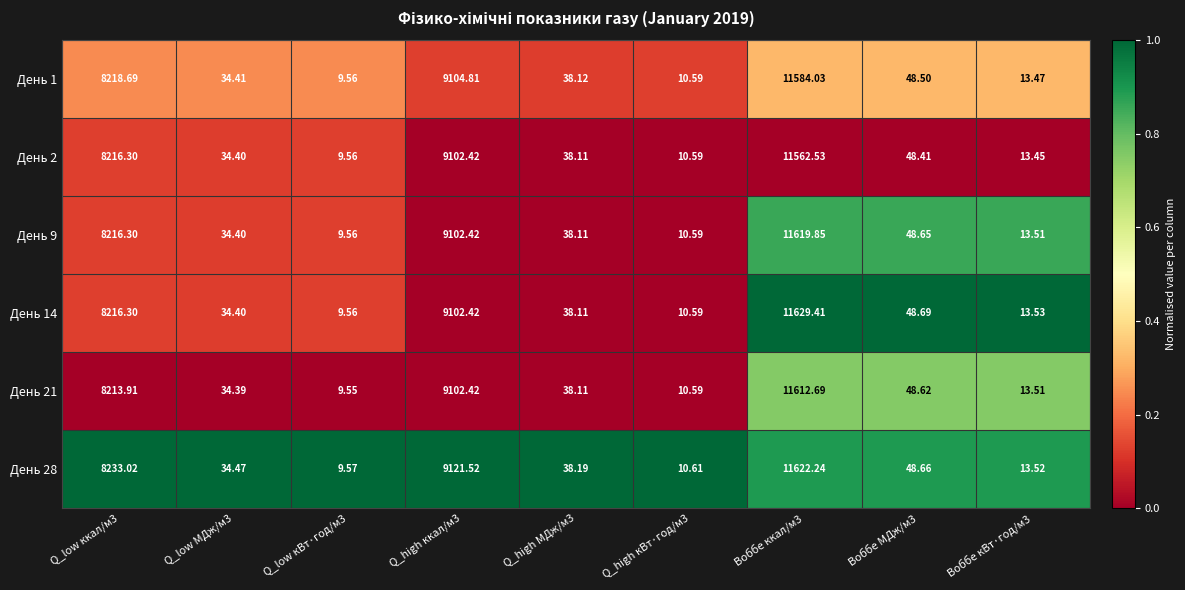

What is the difference between the highest and lowest values at Q_low ккал/м3?

19.1